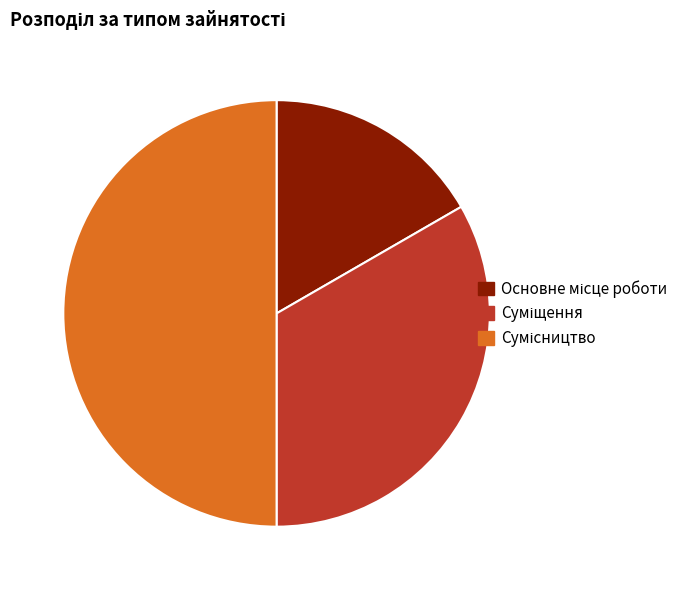

Which category has the biggest portion of the pie?

Сумісництво